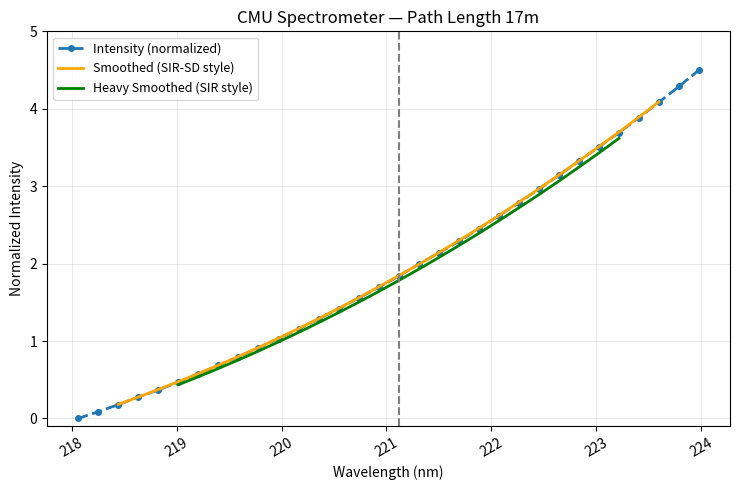

What position from the left is 219.589?

9